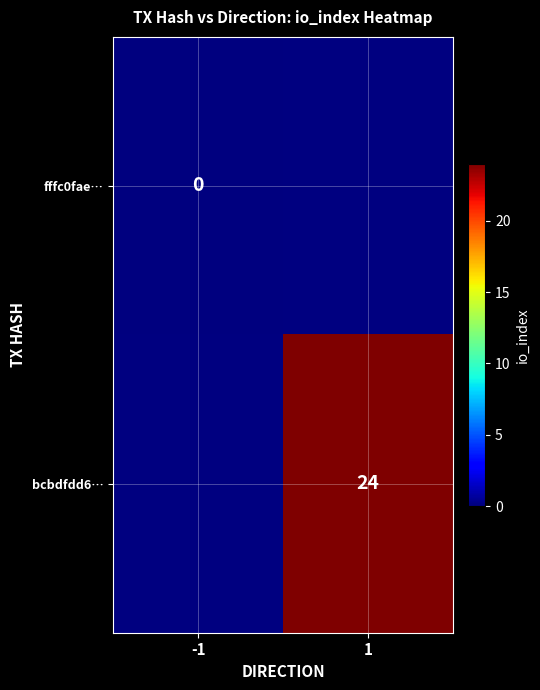

True or false: bcbdfdd6… has a value of 31 at 1.

False